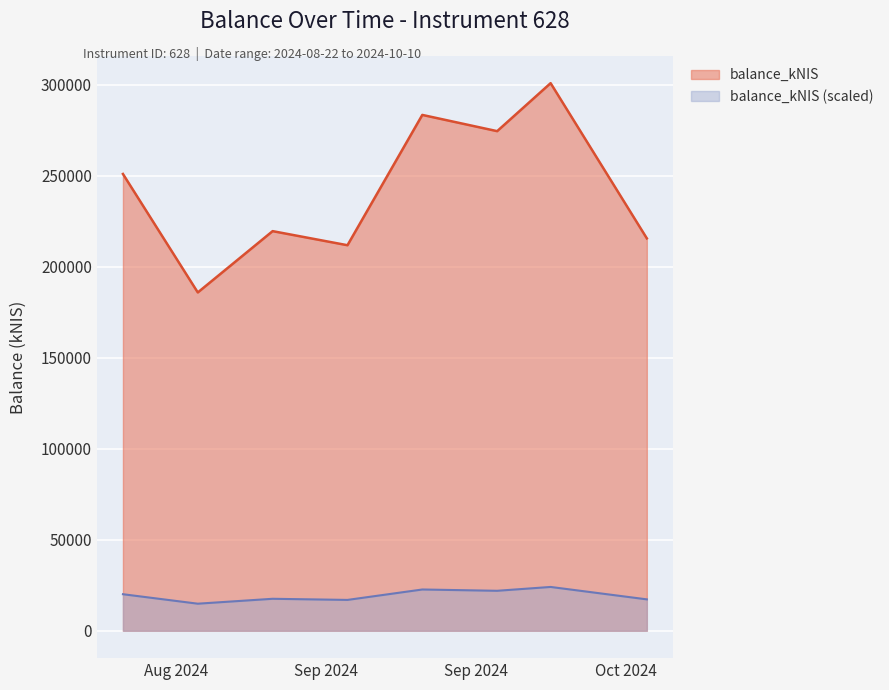

Rank the categories by value from highest to lowest.

2024-10-01, 2024-09-19, 2024-09-26, 2024-08-22, 2024-09-05, 2024-10-10, 2024-09-12, 2024-08-29